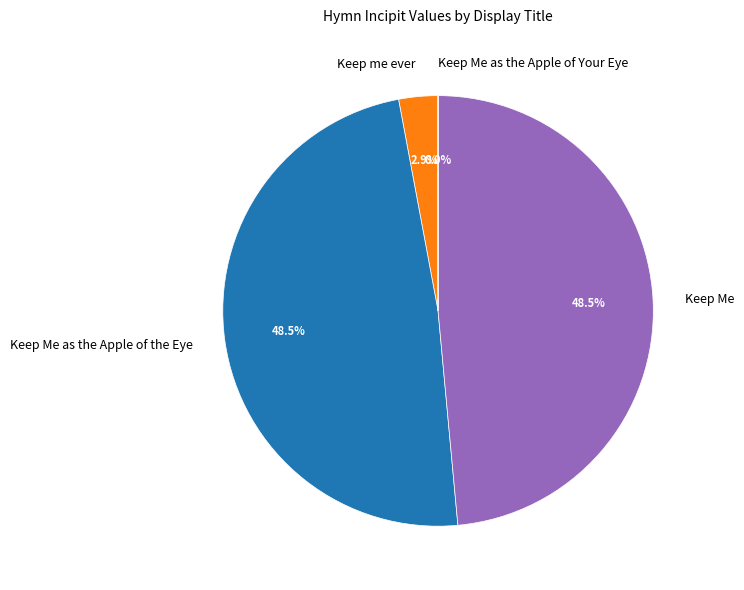

Between Keep me ever and Keep Me as the Apple of the Eye, which is larger?

Keep Me as the Apple of the Eye